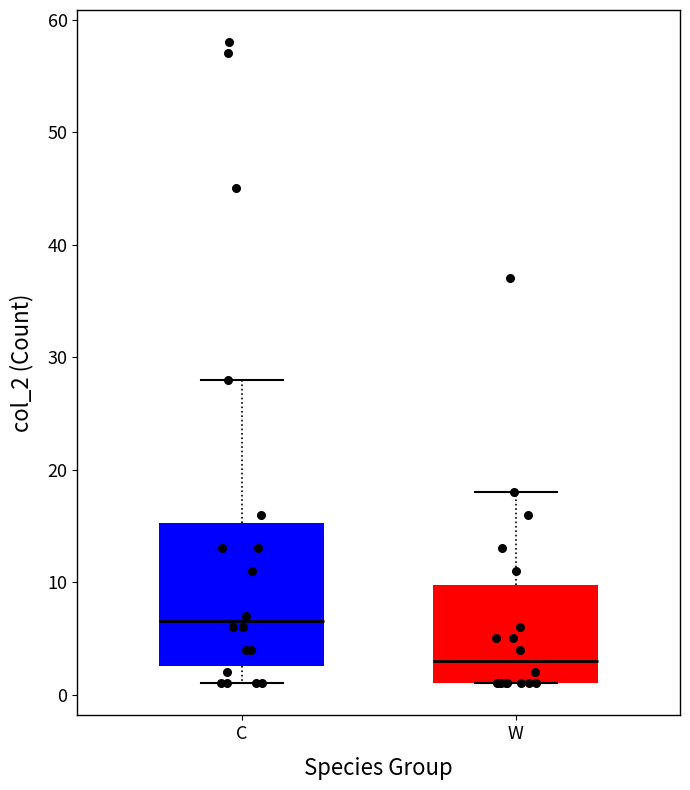

Which box has the lowest median line?

W